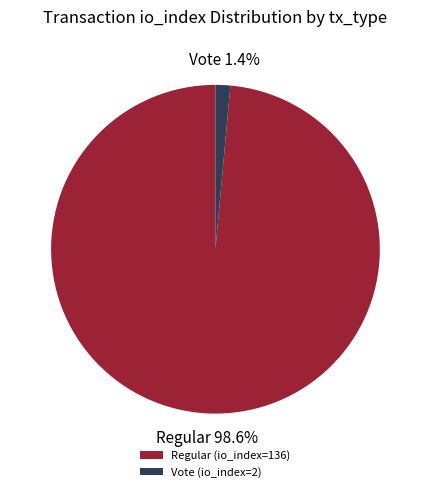

To the nearest percent, what percentage of the pie is Regular (io_index=136)?

99%